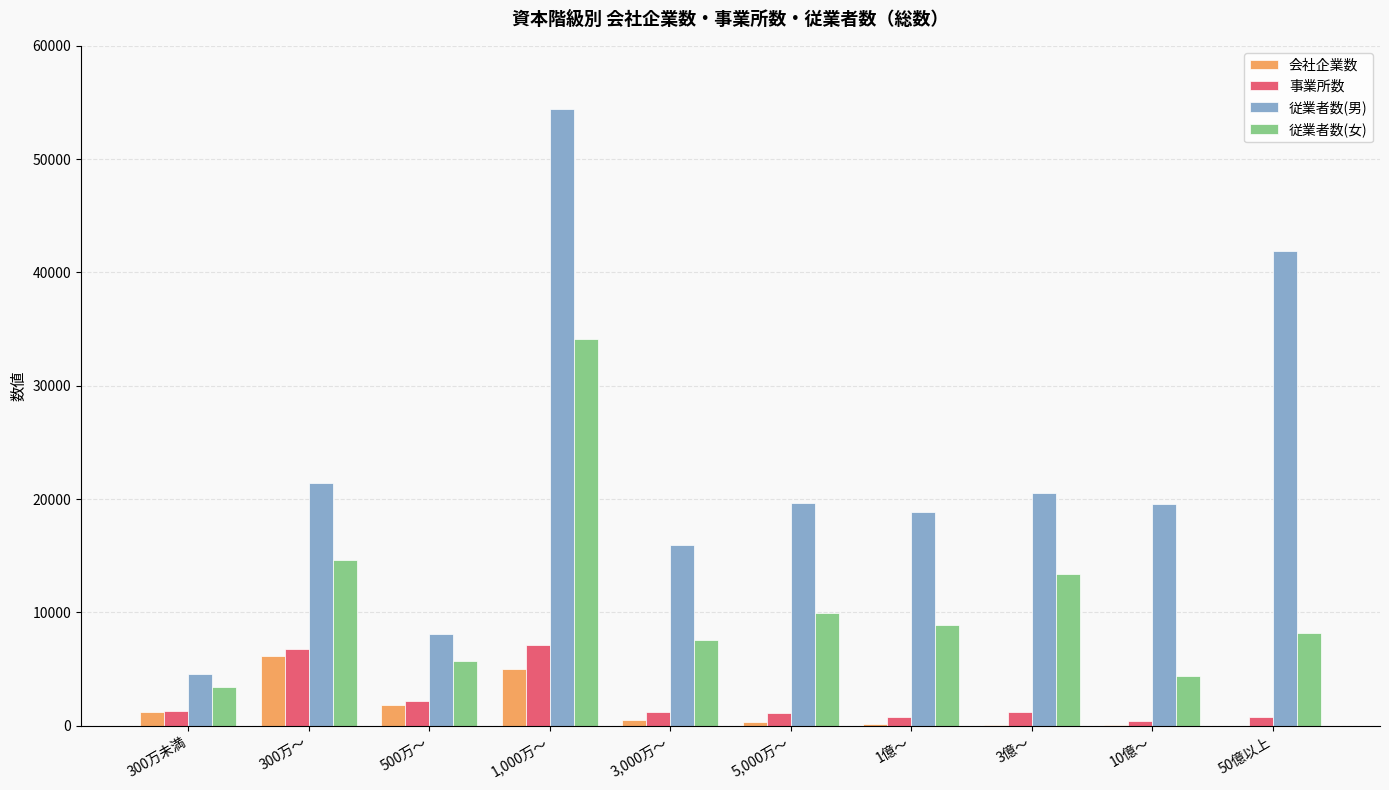

How many categories are shown in the chart?

10